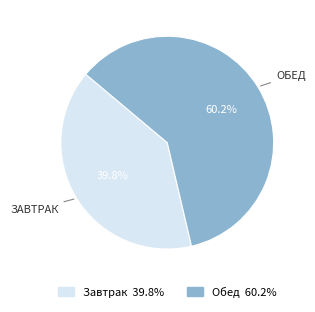

Is it true that Обед is 60% of the pie?

True